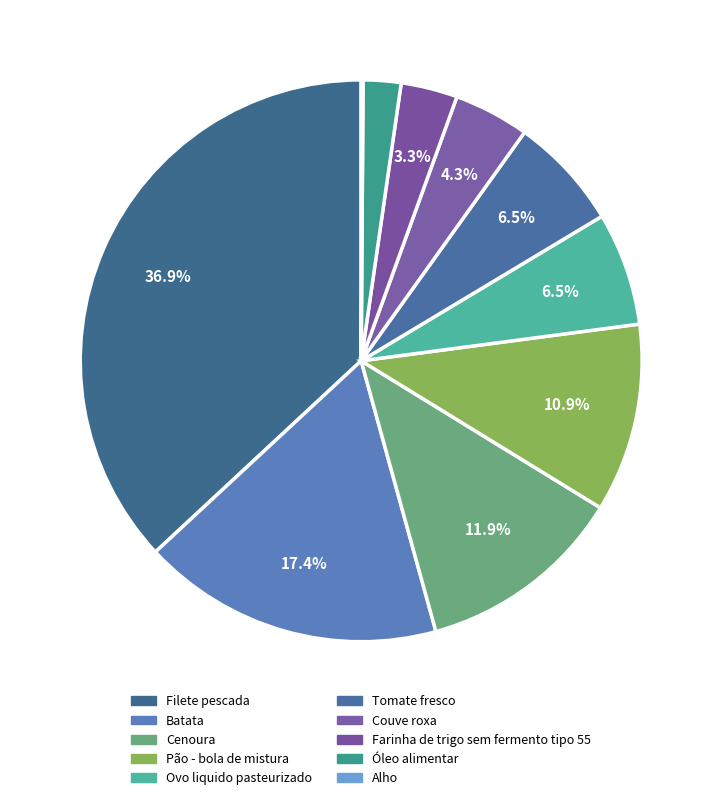

What percentage is the Batata slice, to the nearest percent?

17%